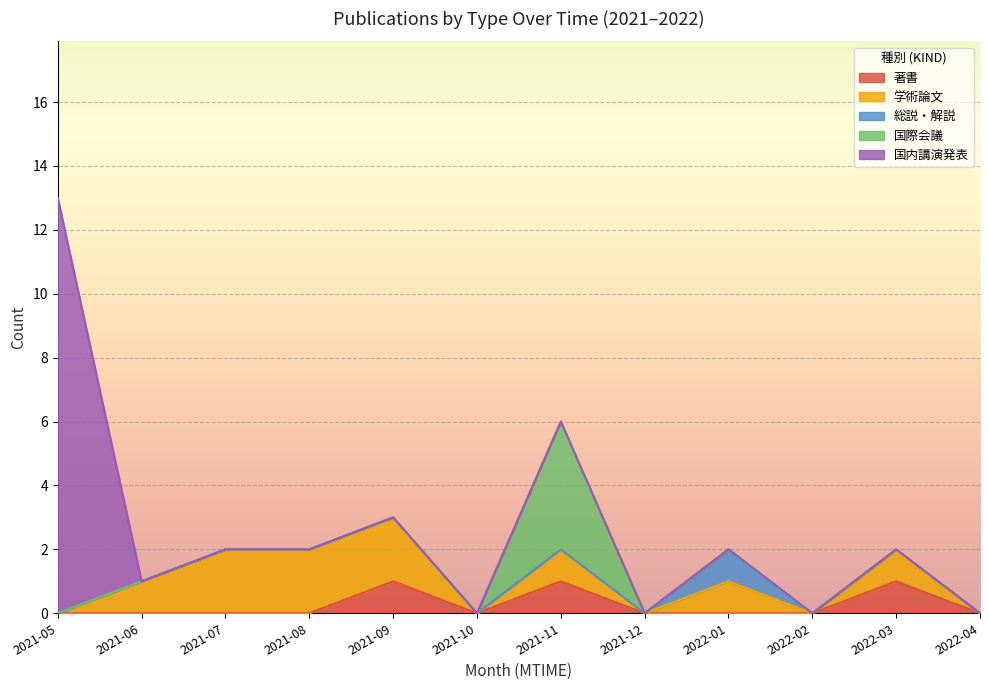

The value of 著書 at 2021-08 is 1. True or false?

False